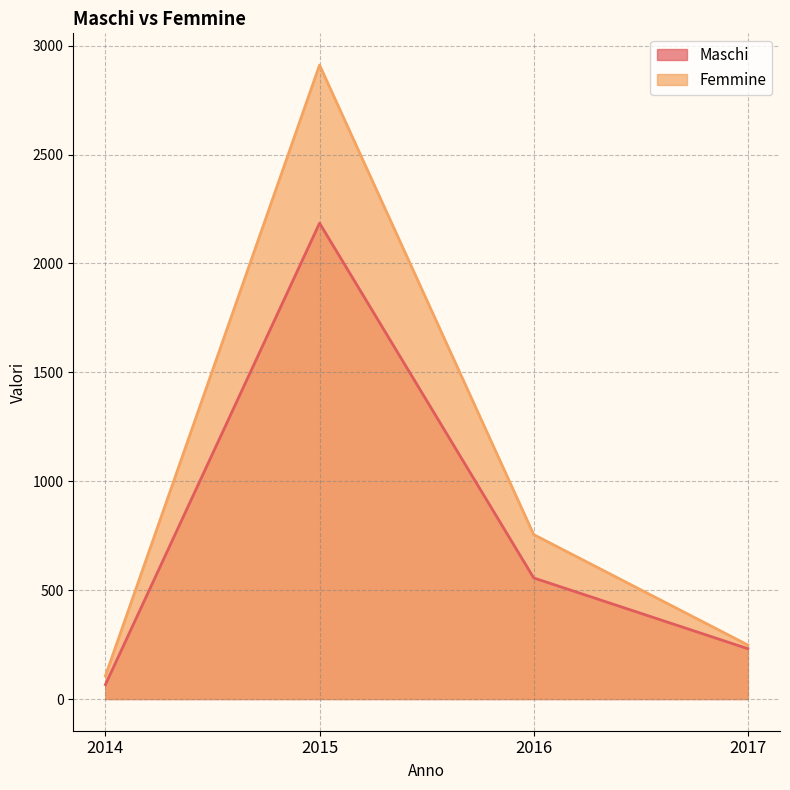

How many values in the Maschi series are below 556?

2